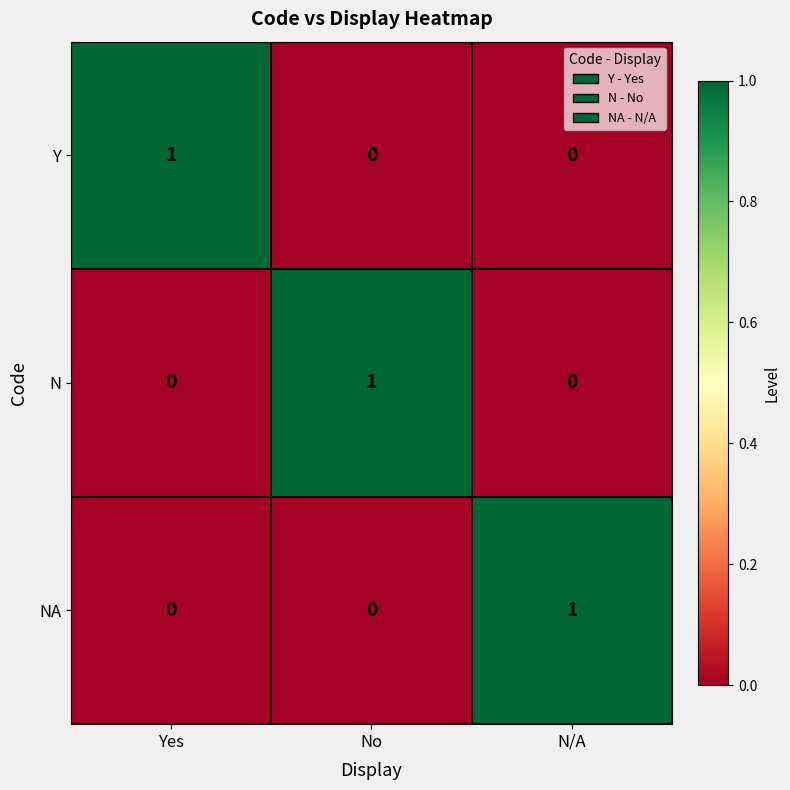

How many categories are shown in the chart?

3